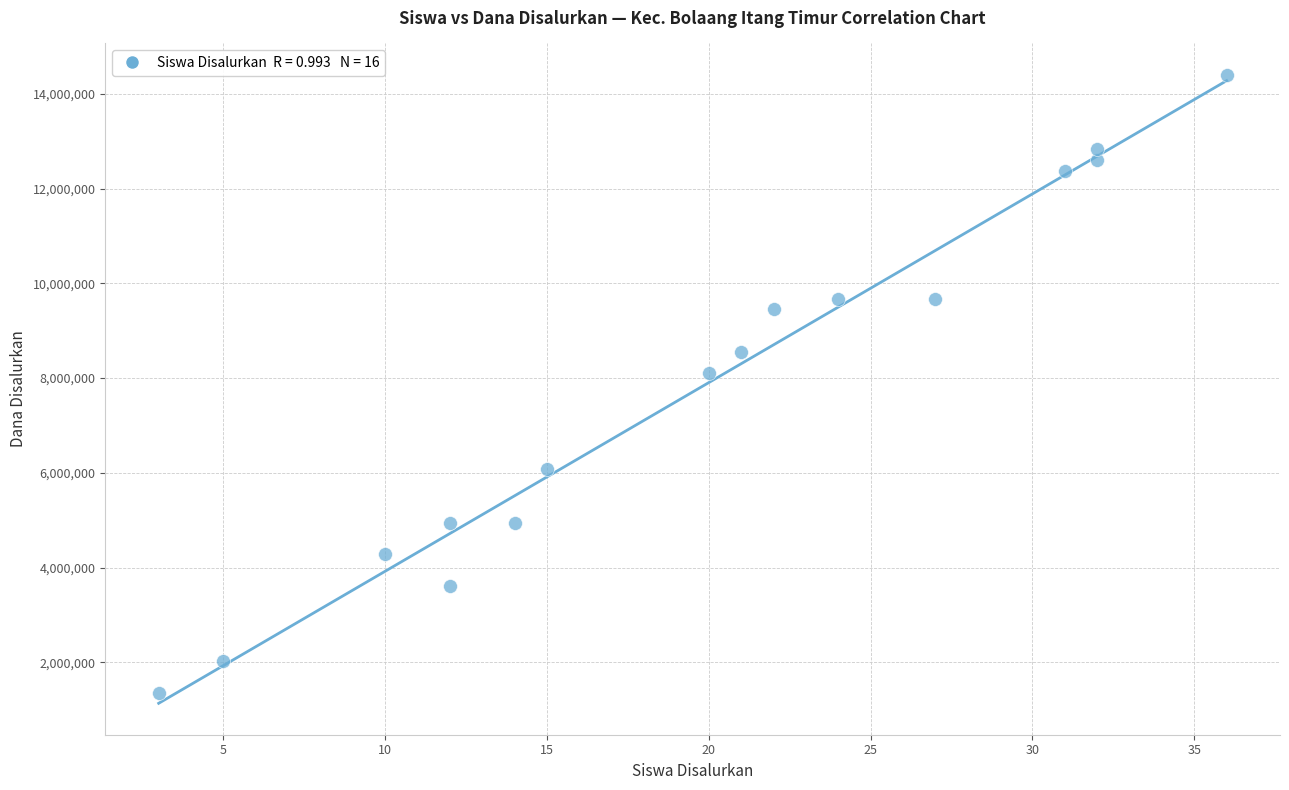

What is the range of Y values (max minus min)?

13050000